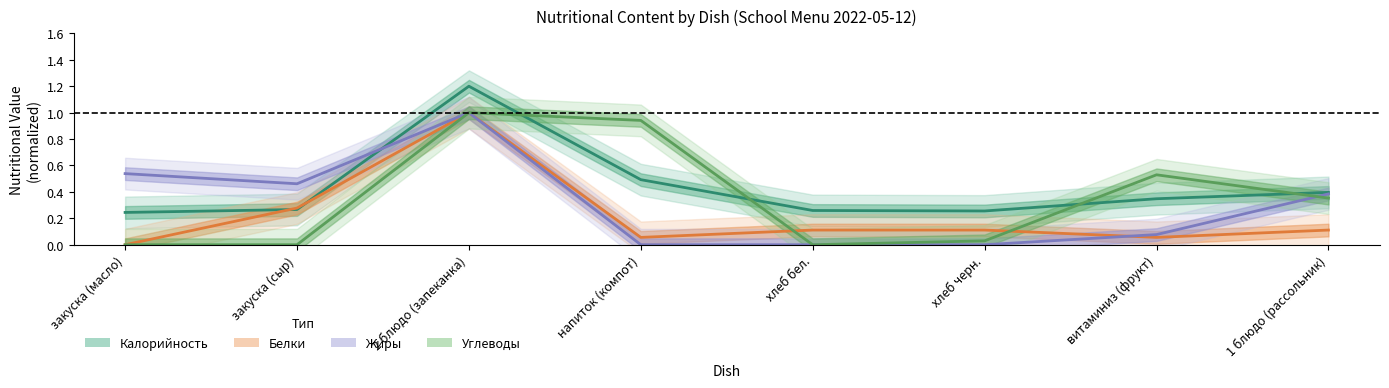

Between напиток (компот) and витаминиз (фрукт), which is larger?

напиток (компот)